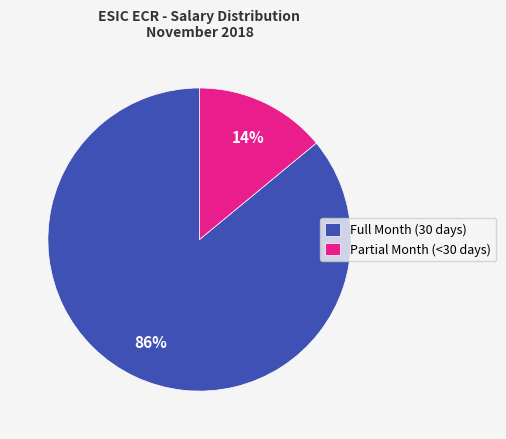

Is it true that Full Month (30 days) is 86% of the pie?

True